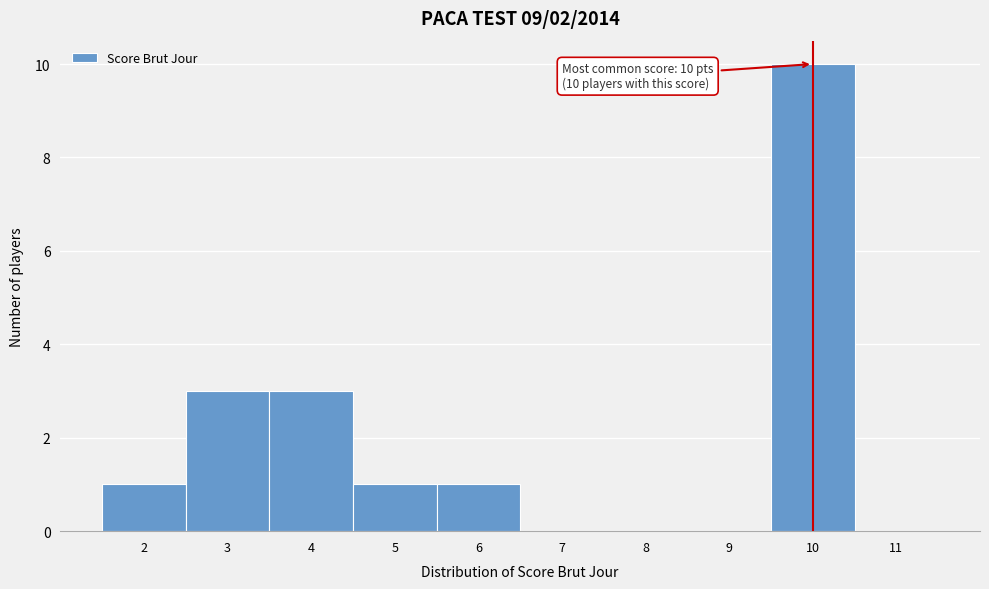

Which range on the x-axis has the tallest bar?

9.5 to 10.5